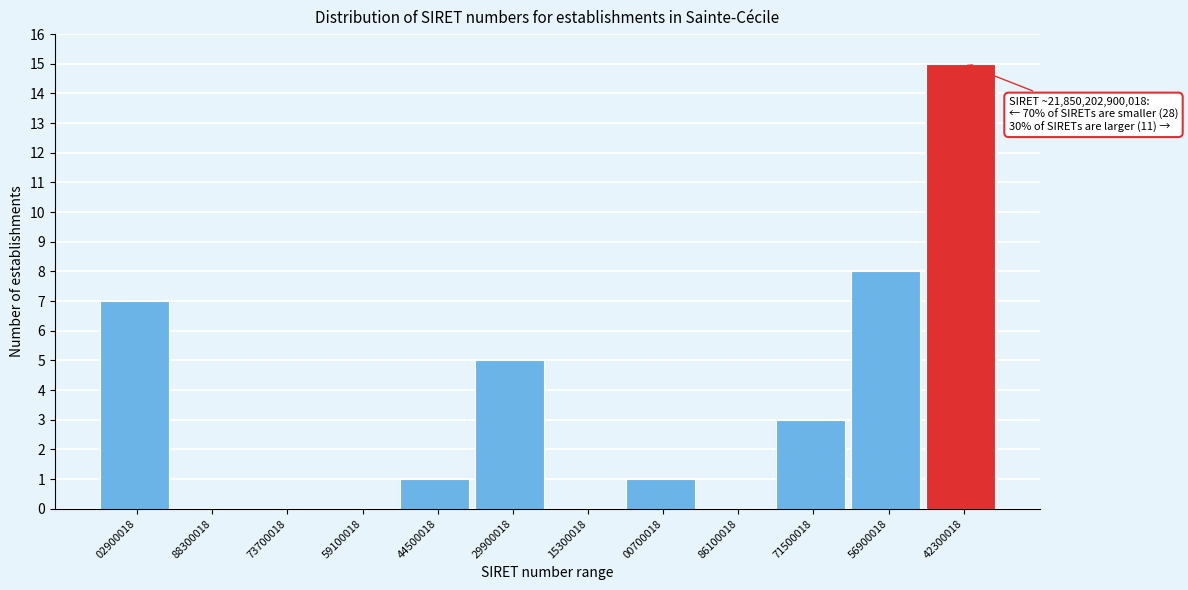

Reading left to right, what are all the values shown in this chart?

02900018=7	88300018=0	73700018=0	59100018=0	44500018=1	29900018=5	15300018=0	00700018=1	86100018=0	71500018=3	56900018=8	42300018=15